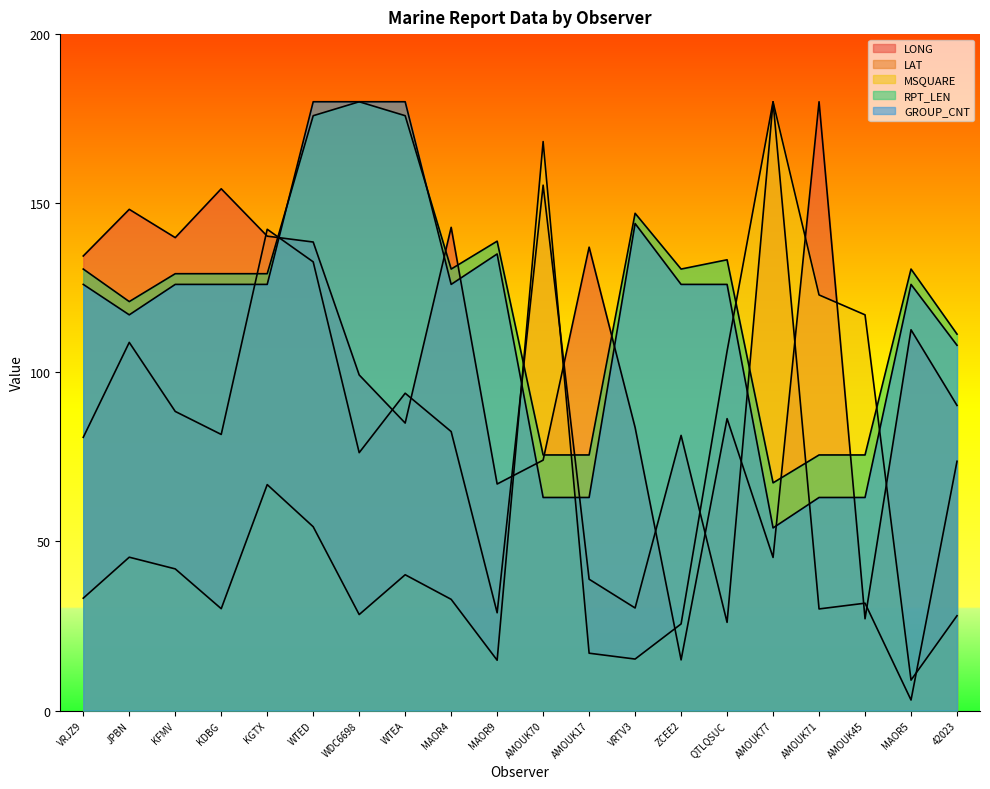

At which category does RPT_LEN reach its first local valley?

JPBN